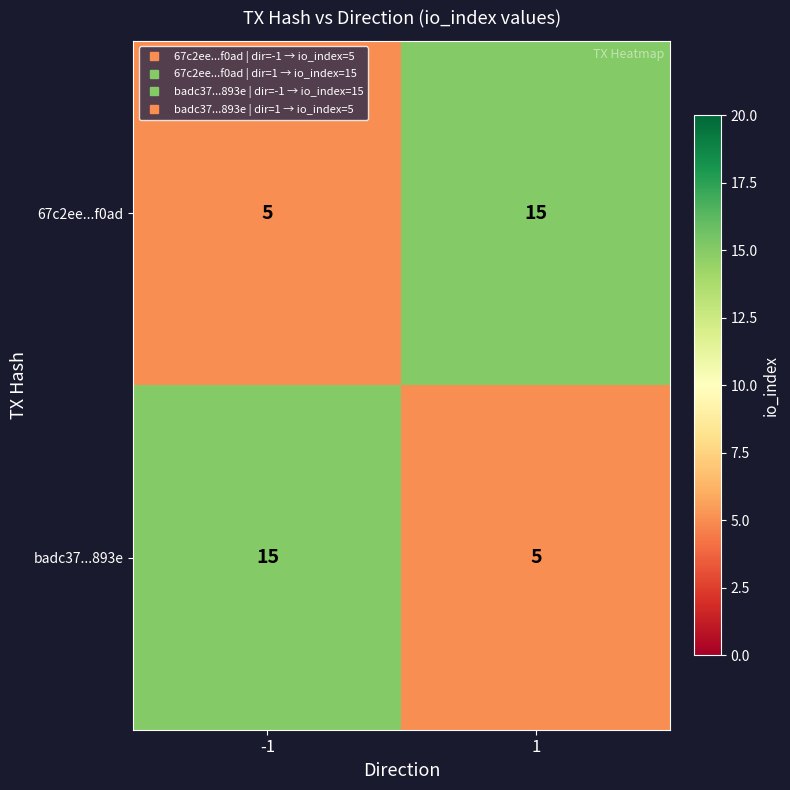

What is the sum of the 67c2ee...f0ad values at -1 and 1?

20